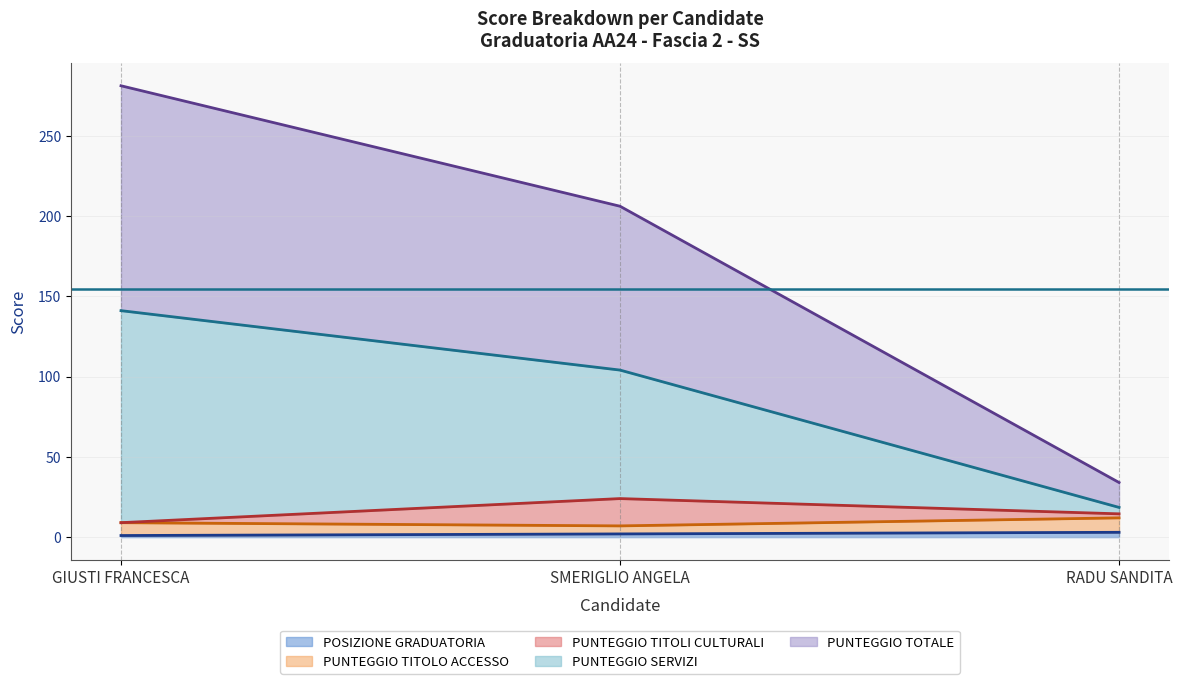

At which category is the sum across all series the highest?

GIUSTI FRANCESCA